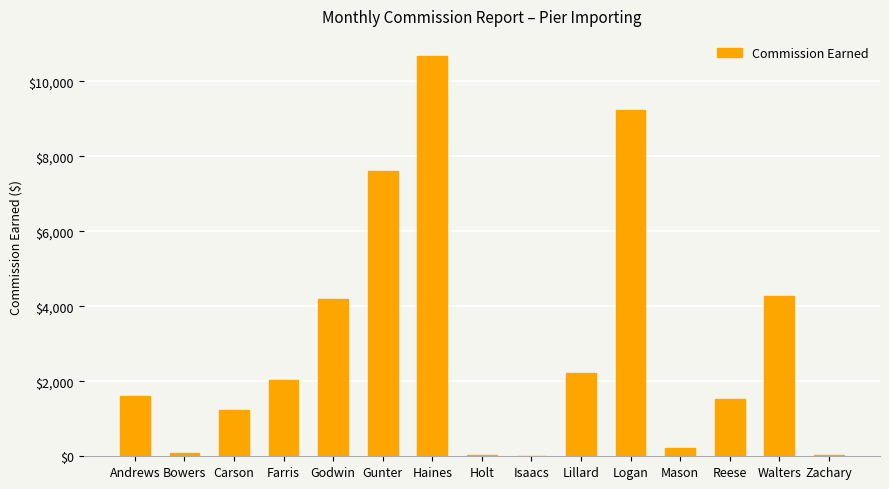

What is the ratio of the value at Logan to the value at Godwin?

2.2